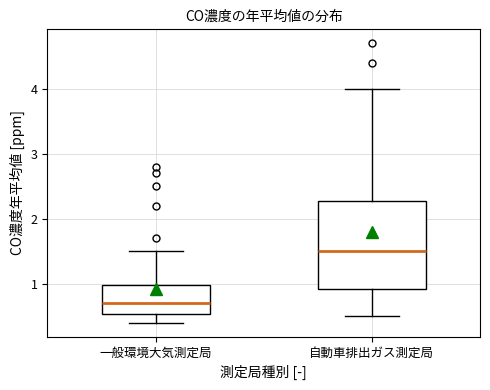

Reading left to right, read every box against the y-axis: the position of its median line, the range the box covers, and the ends of its whiskers. The values are not printed on the chart, so give them approximately, as read against the axis.

一般環境大気測定局: median 0.7, box 0.5 to 1.0, whiskers 0.4 to 1.5
自動車排出ガス測定局: median 1.5, box 0.9 to 2.3, whiskers 0.5 to 4.0